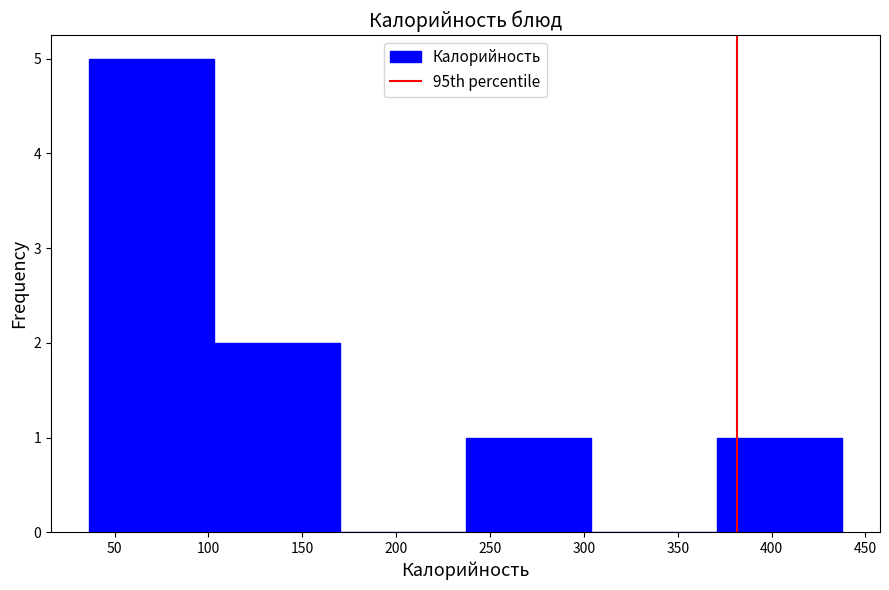

Which range on the x-axis has the tallest bar?

35 to 105